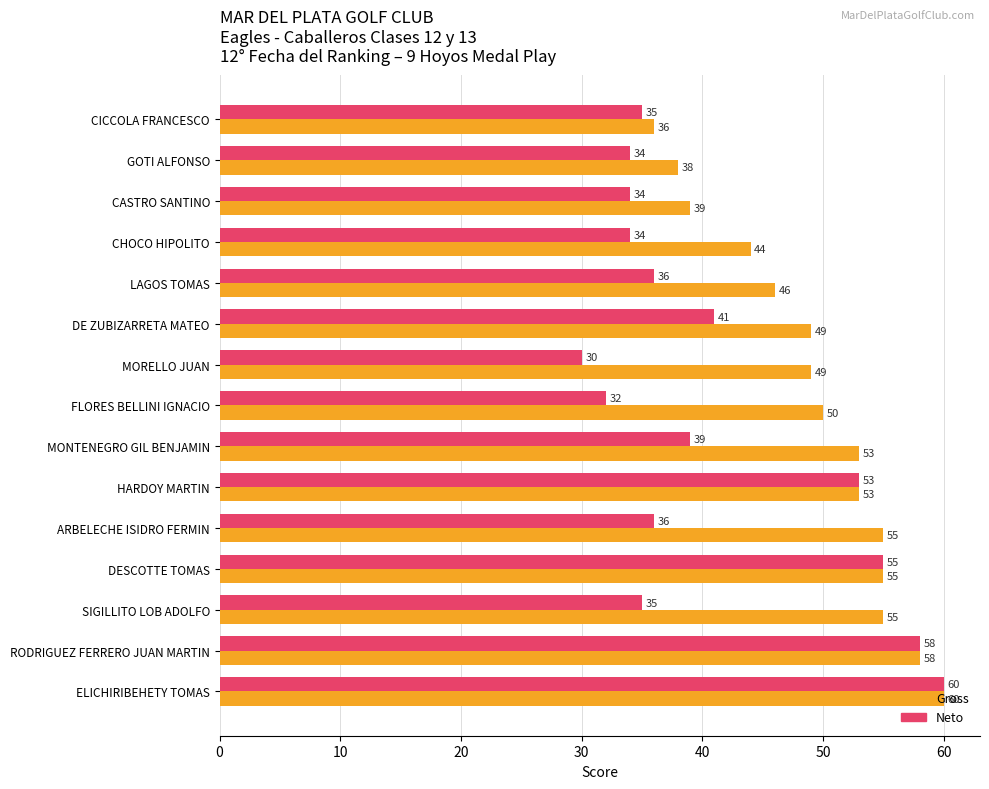

At DE ZUBIZARRETA MATEO, list the series in order from largest to smallest.

Gross, Neto